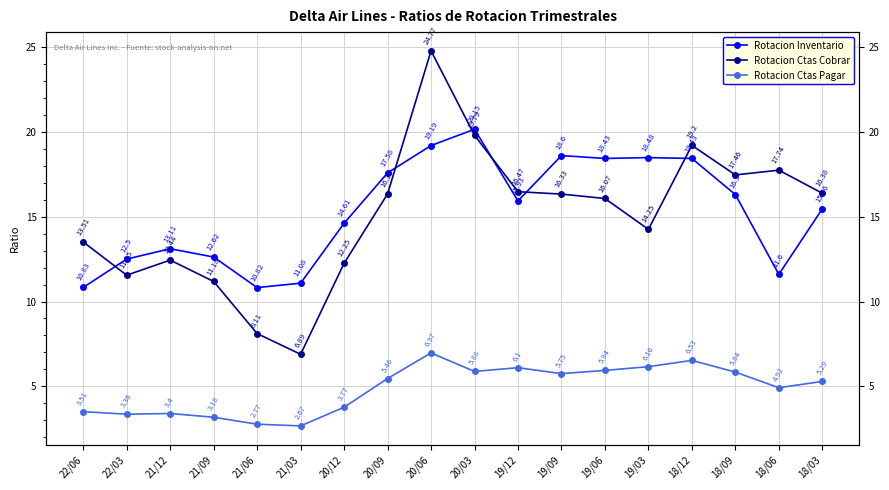

How many interior local valleys does the Rotacion Ctas Pagar series have?

5